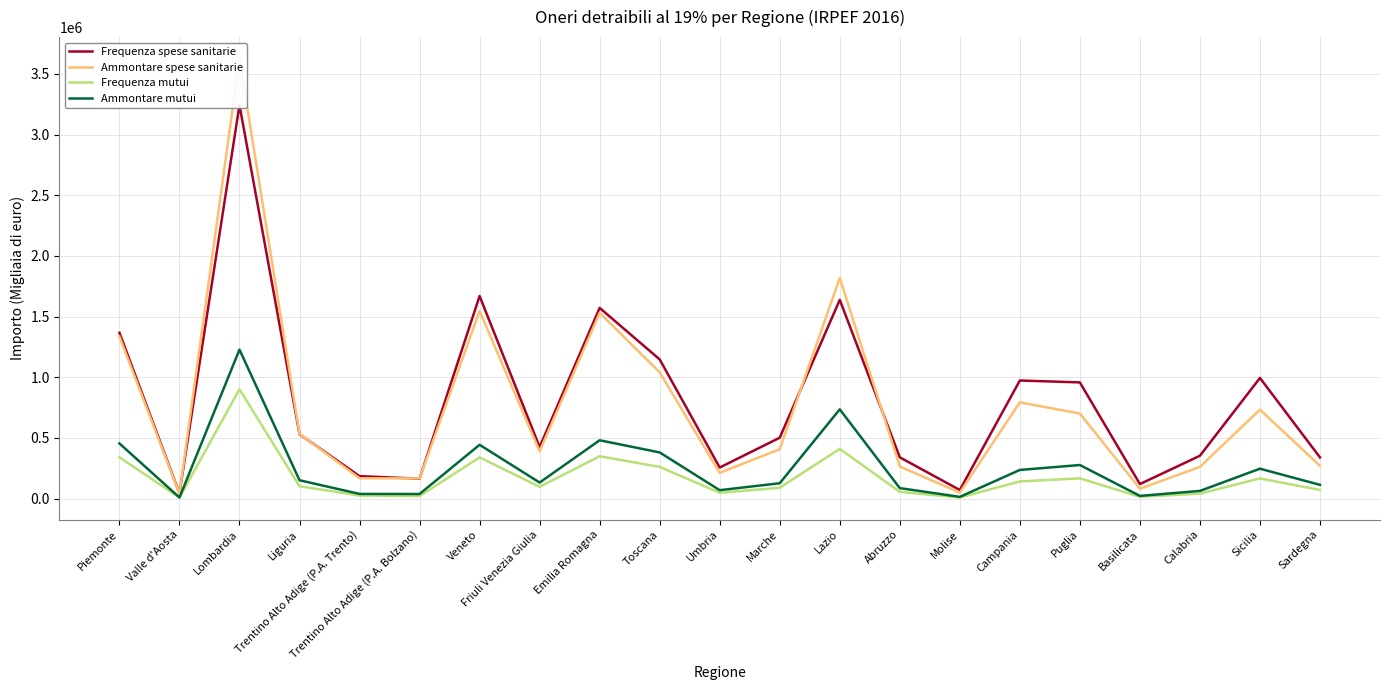

Read the Ammontare spese sanitarie value at Puglia, to the nearest 10.

701260